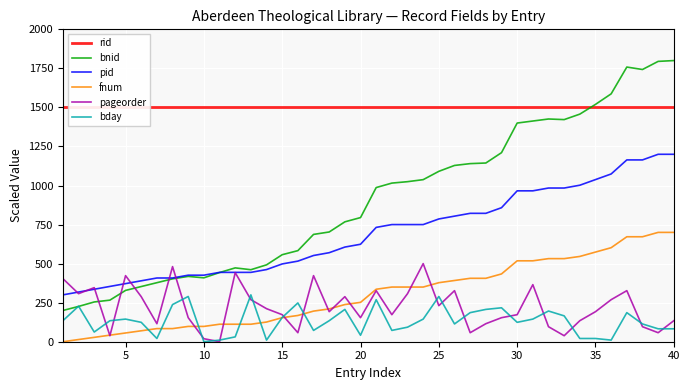

What is the minimum value for bnid?

200.0